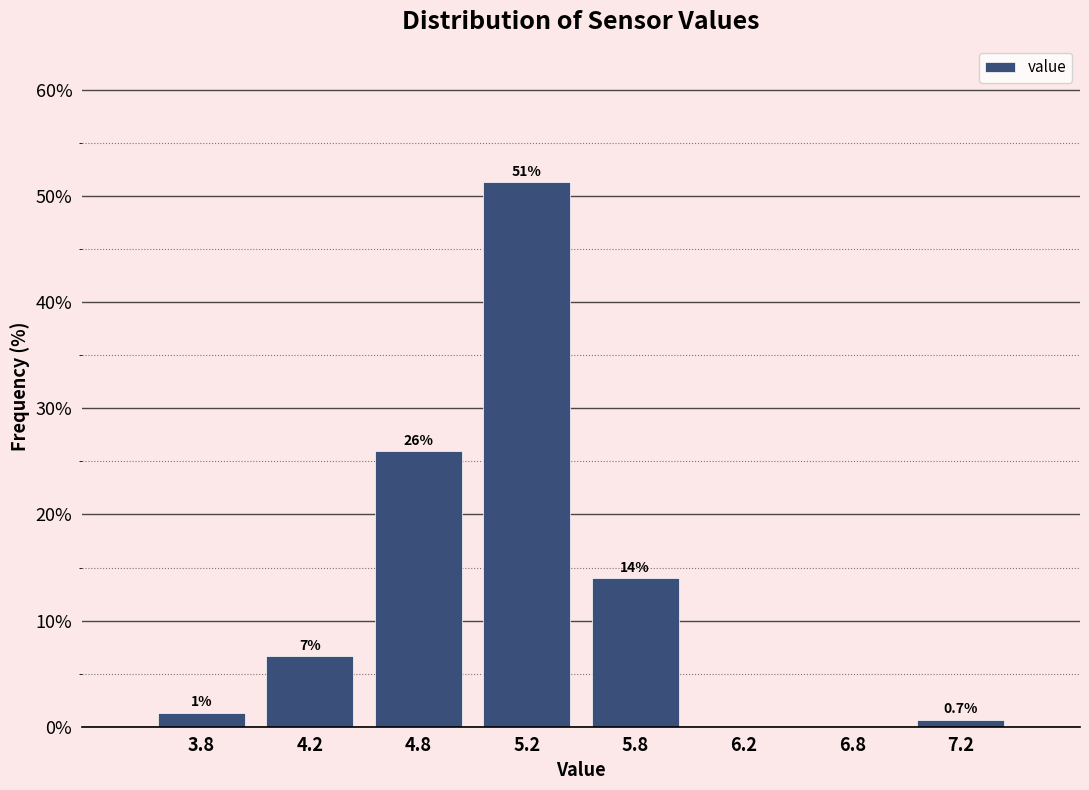

Which has a higher value, 4.2 or 7.2?

4.2